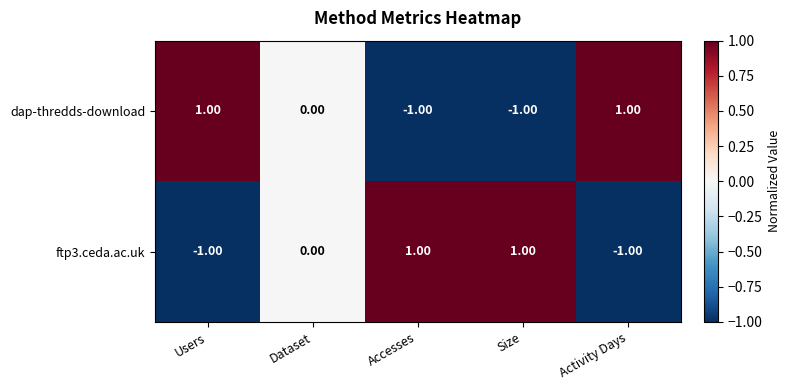

How many data points in dap-thredds-download are less than 0?

2